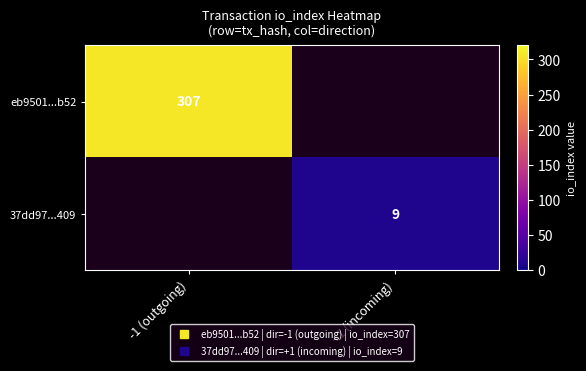

Between +1 (incoming) and -1 (outgoing), which is larger?

-1 (outgoing)